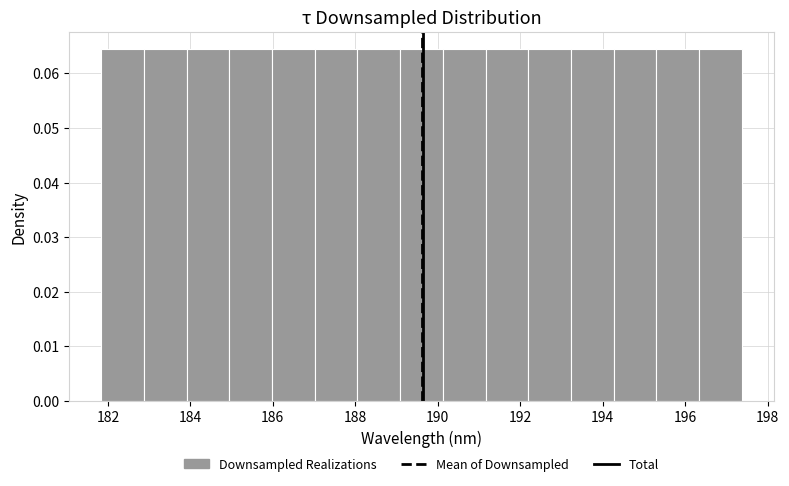

Reading left to right, transcribe this chart: for each bar, give the range it covers on the x-axis and its height. Neither the bar edges nor the heights are printed on the chart, so give them approximately, as read against the axes.

181.8 to 182.8: 0.064
182.8 to 184.0: 0.064
184.0 to 185.0: 0.064
185.0 to 186.0: 0.064
186.0 to 187.0: 0.064
187.0 to 188.0: 0.064
188.0 to 189.0: 0.064
189.0 to 190.2: 0.064
190.2 to 191.2: 0.064
191.2 to 192.2: 0.064
192.2 to 193.2: 0.064
193.2 to 194.2: 0.064
194.2 to 195.2: 0.064
195.2 to 196.4: 0.064
196.4 to 197.4: 0.064